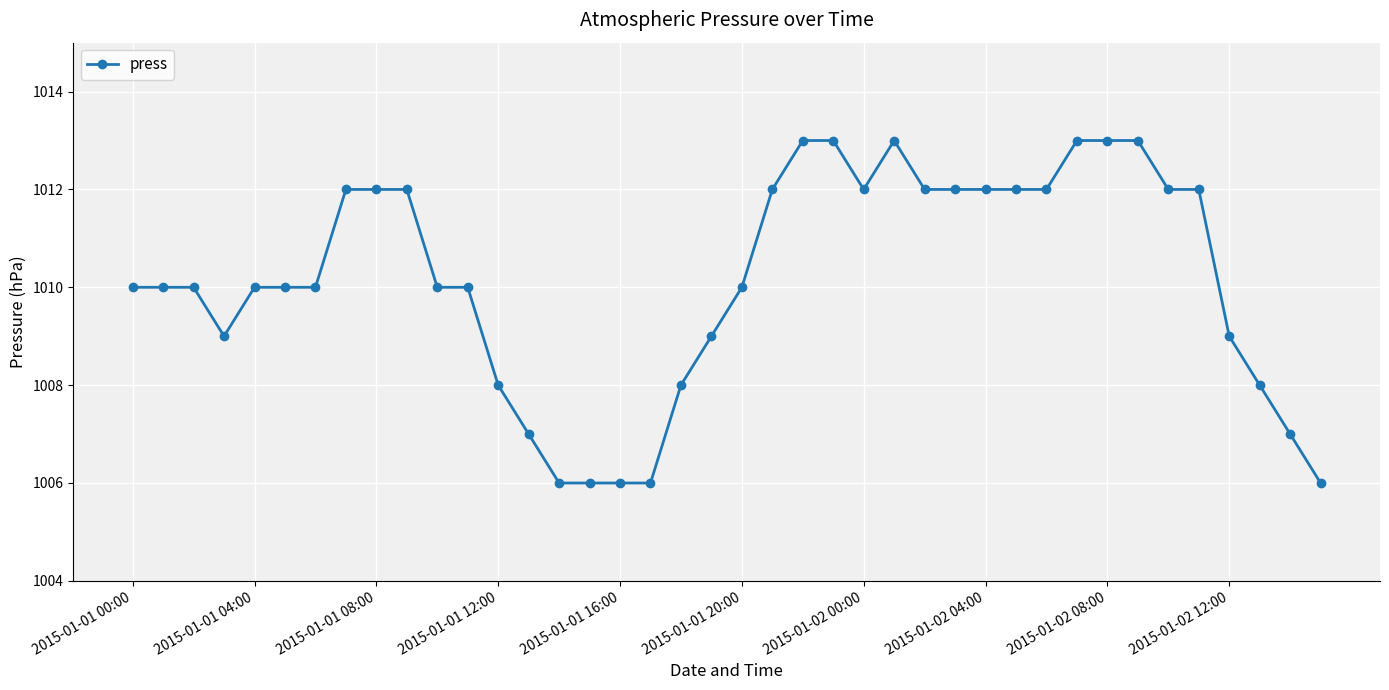

What is the maximum value shown in the chart?

1013